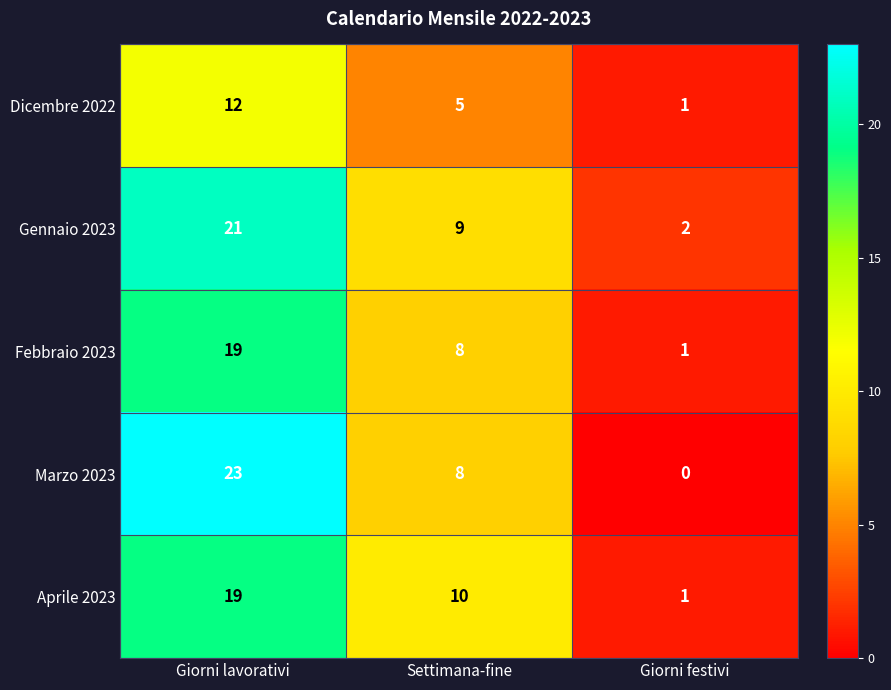

List the labels in order of Aprile 2023 value, largest first.

Giorni lavorativi, Settimana-fine, Giorni festivi